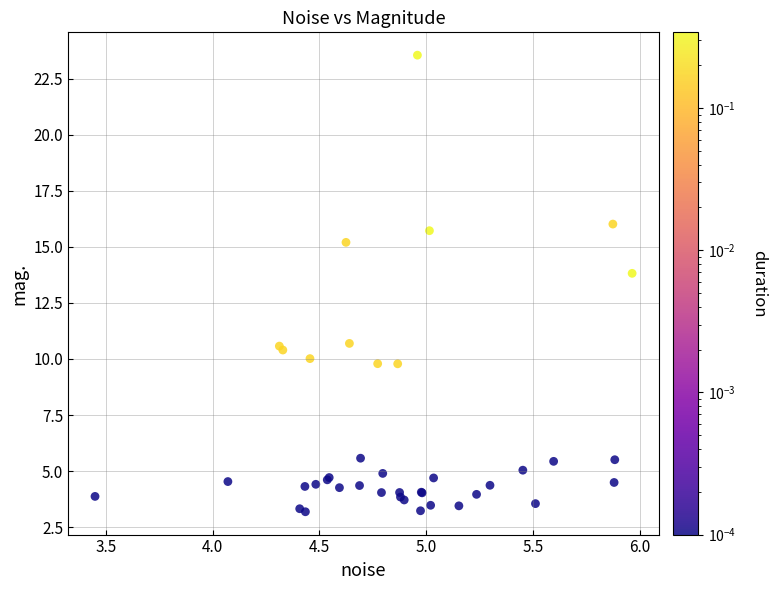

What Y value in the scatter plot is closest to 13?

13.8